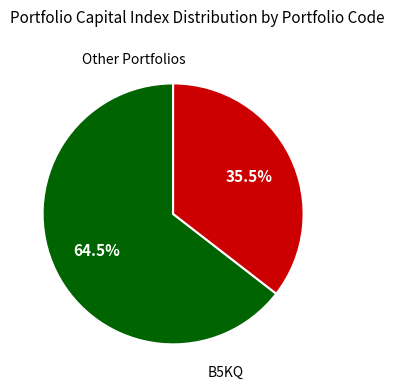

Does any single category account for the majority?

Yes